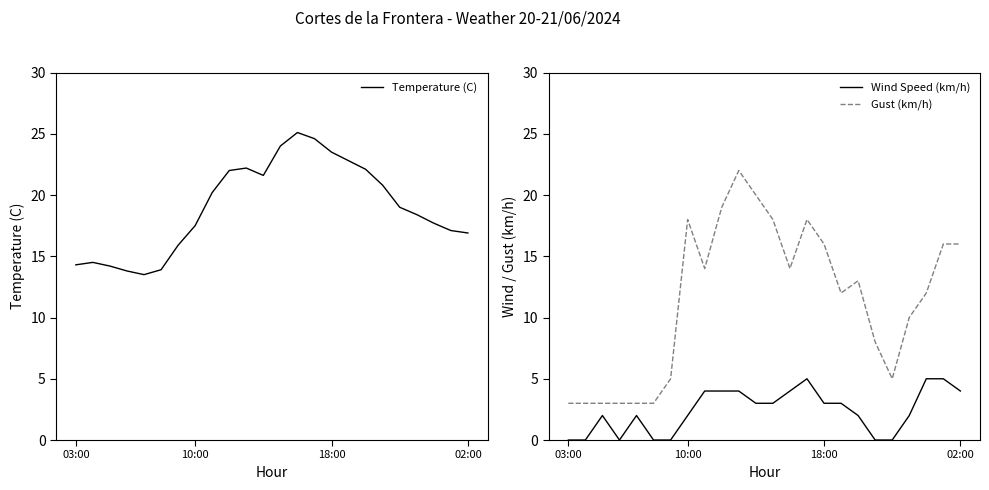

What is the maximum value for Gust (km/h)?

22